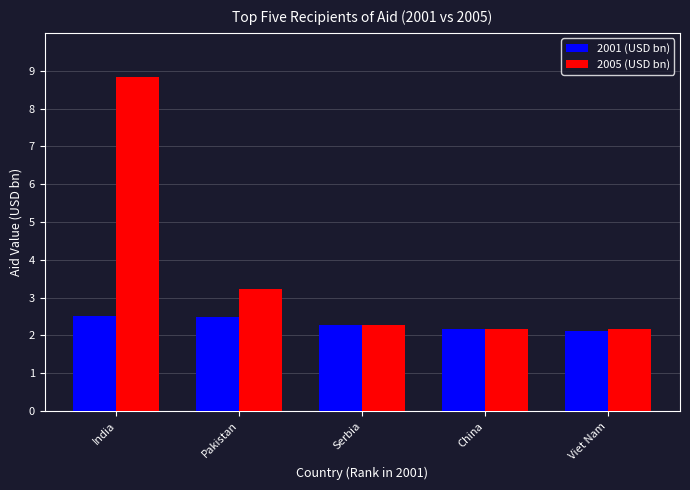

What is the difference between the highest and lowest values at Pakistan?

0.7